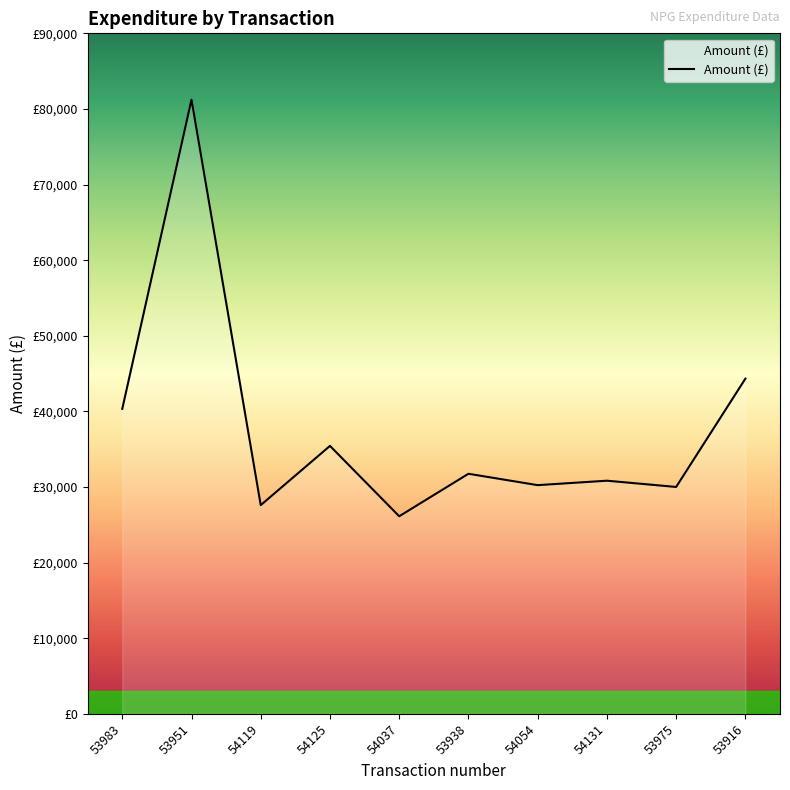

How many interior local peaks (higher than both neighbors) does the data have?

4